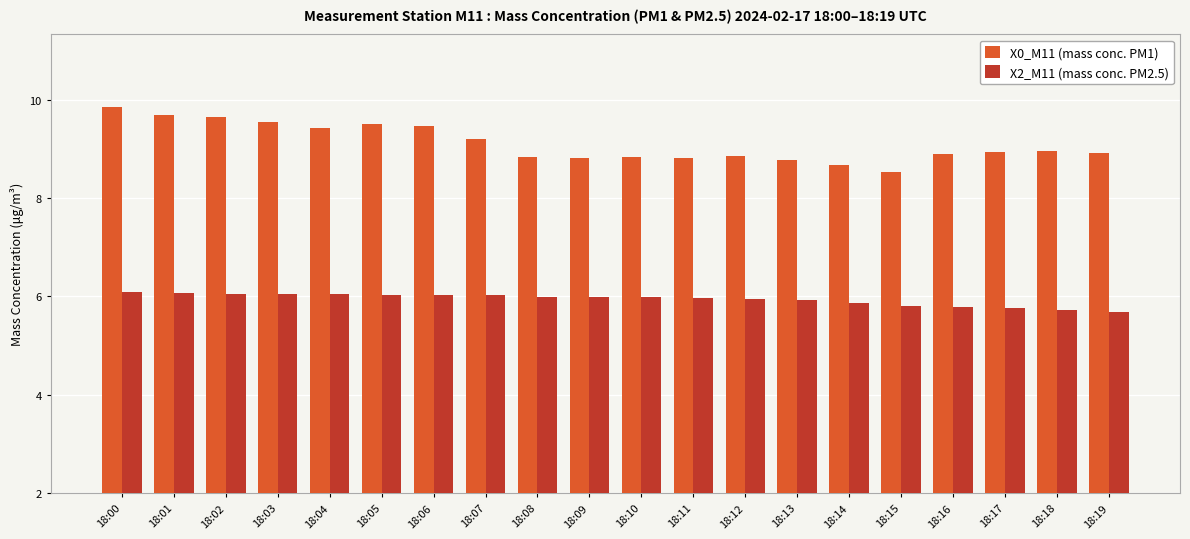

Rank the series at 18:05 from lowest to highest value.

X2_M11 (mass conc. PM2.5), X0_M11 (mass conc. PM1)